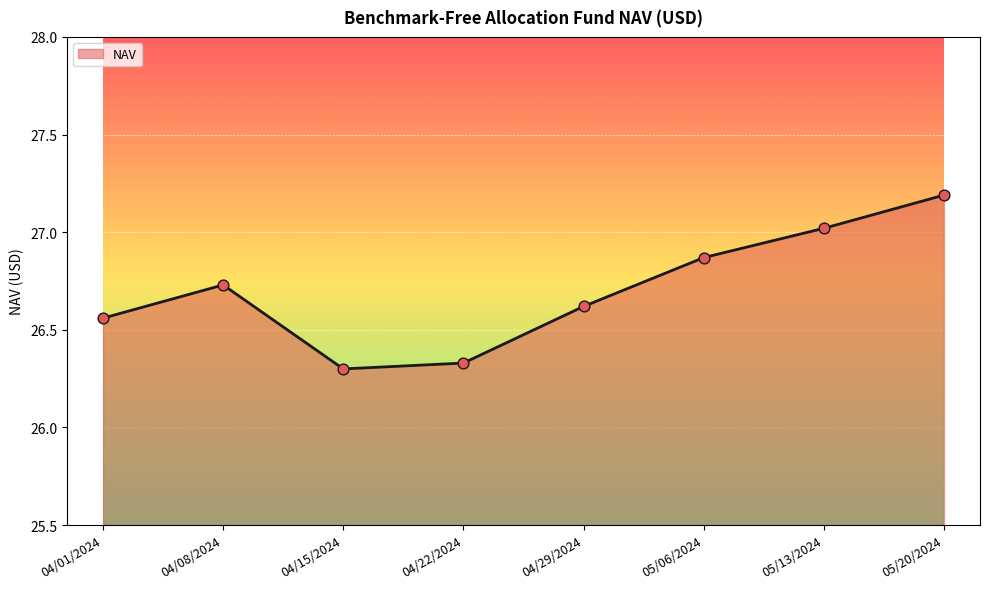

What is the ratio of the value at 04/15/2024 to the value at 05/13/2024?

1.0